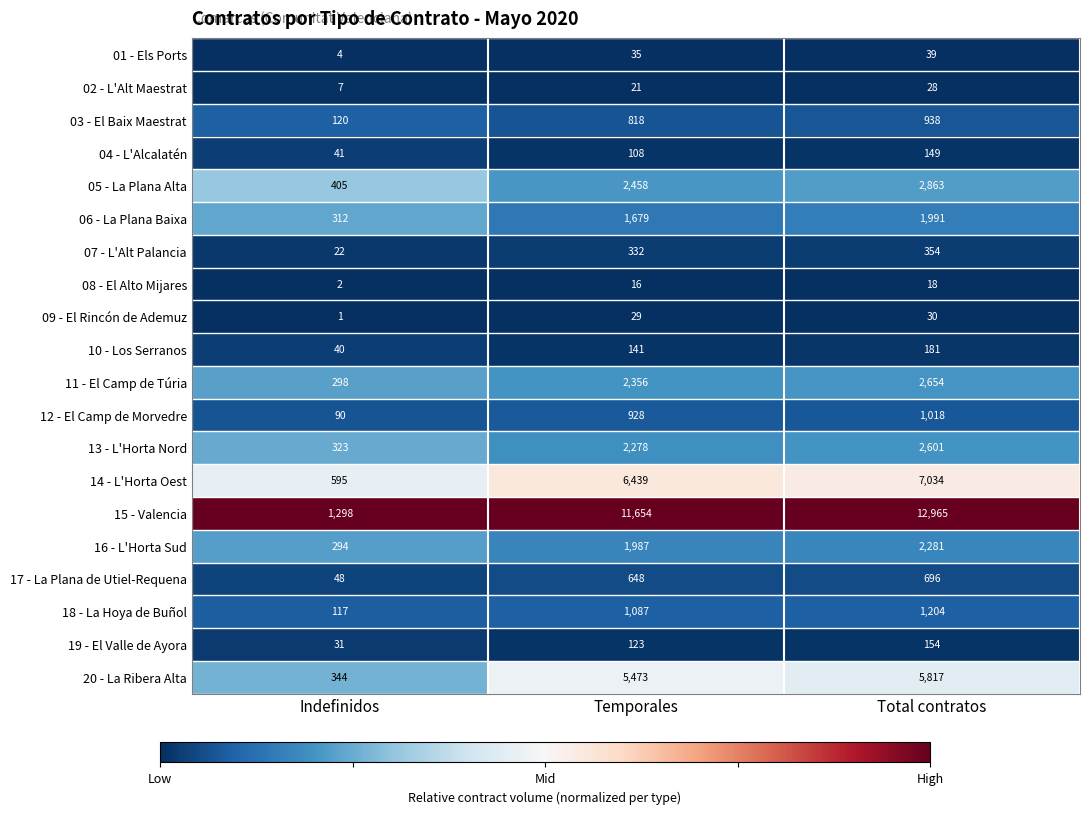

The value of 17 - La Plana de Utiel-Requena at Total contratos is 696. True or false?

True